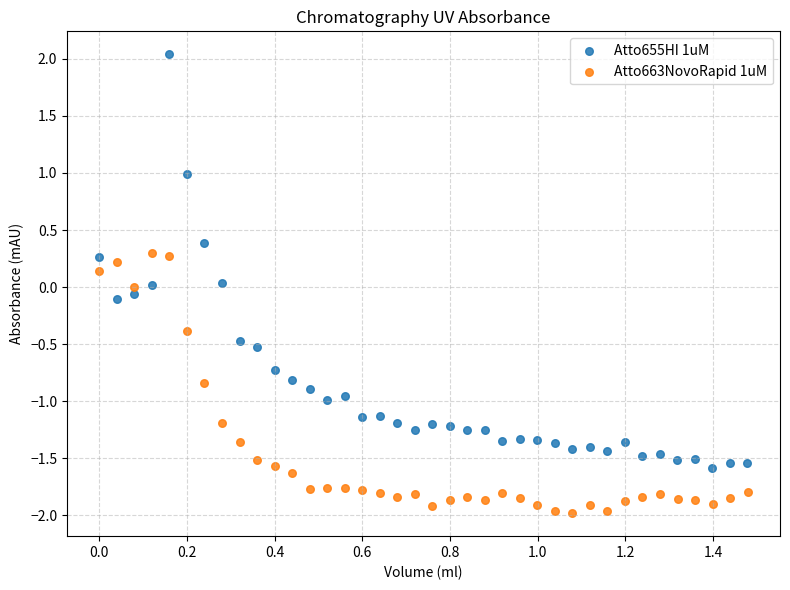

Which series has the widest spread of Y values?

Atto655HI 1uM